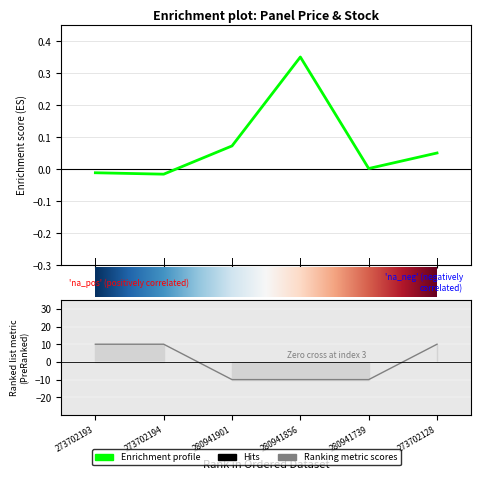

Which category has the lowest value in the Залишок series?

1